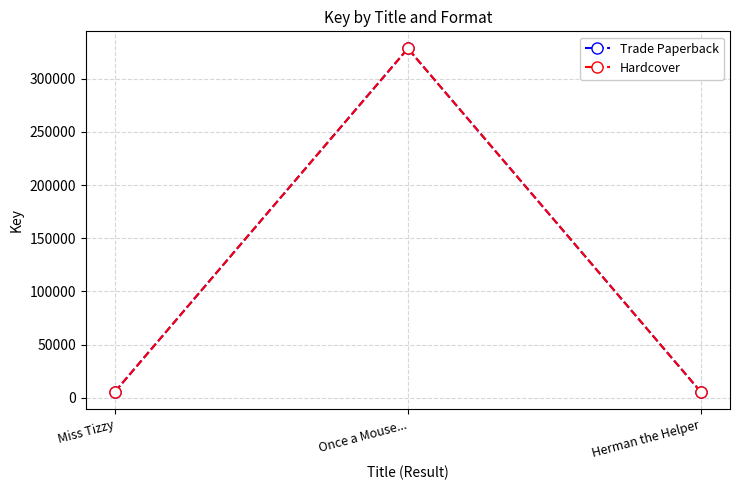

Which has a higher value, Once a Mouse... or Miss Tizzy?

Once a Mouse...